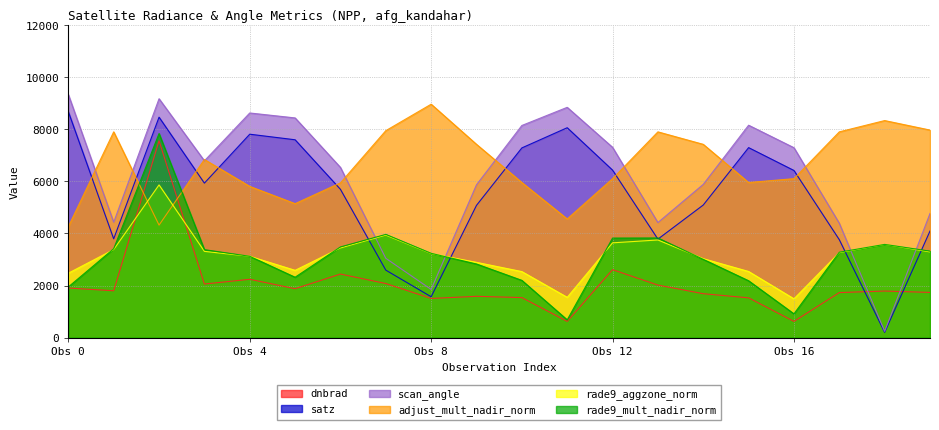

What is the minimum value for scan_angle?

241.7